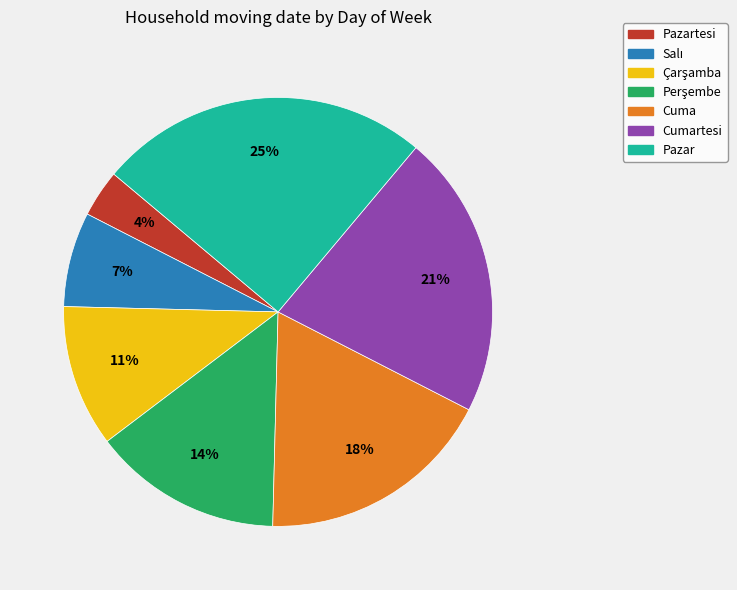

Does any single category account for the majority?

No